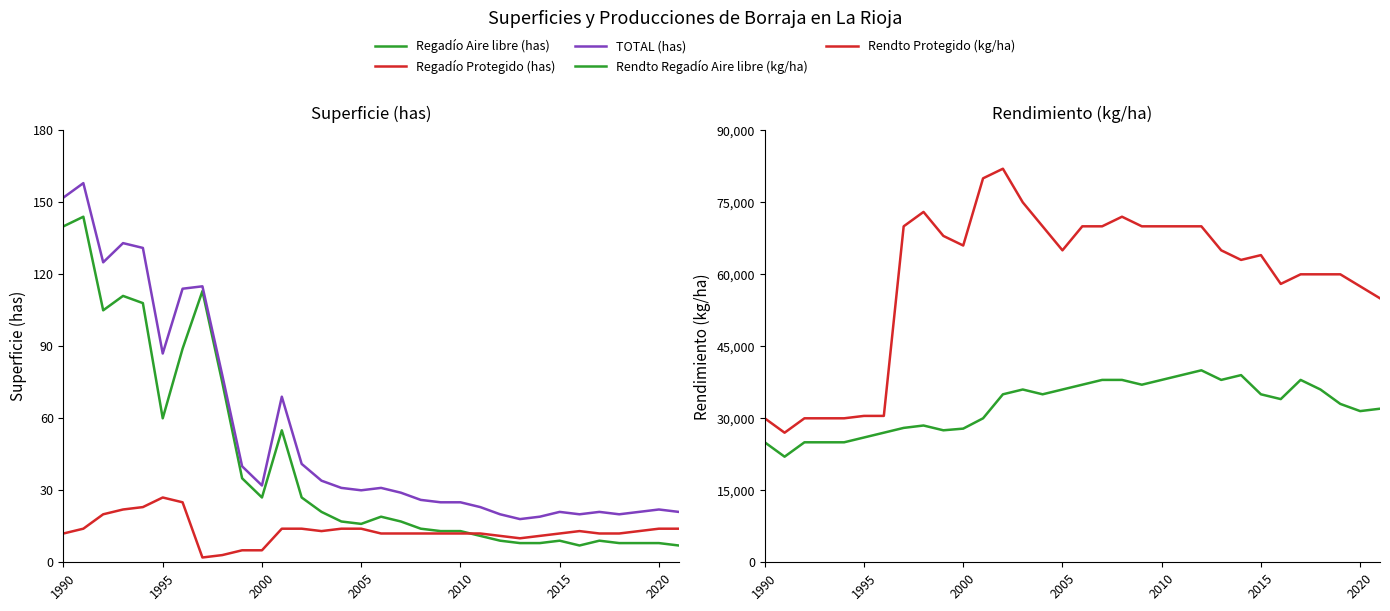

True or false: Regadío Aire libre (has) and Rendto Regadío Aire libre (kg/ha) intersect in this chart.

False